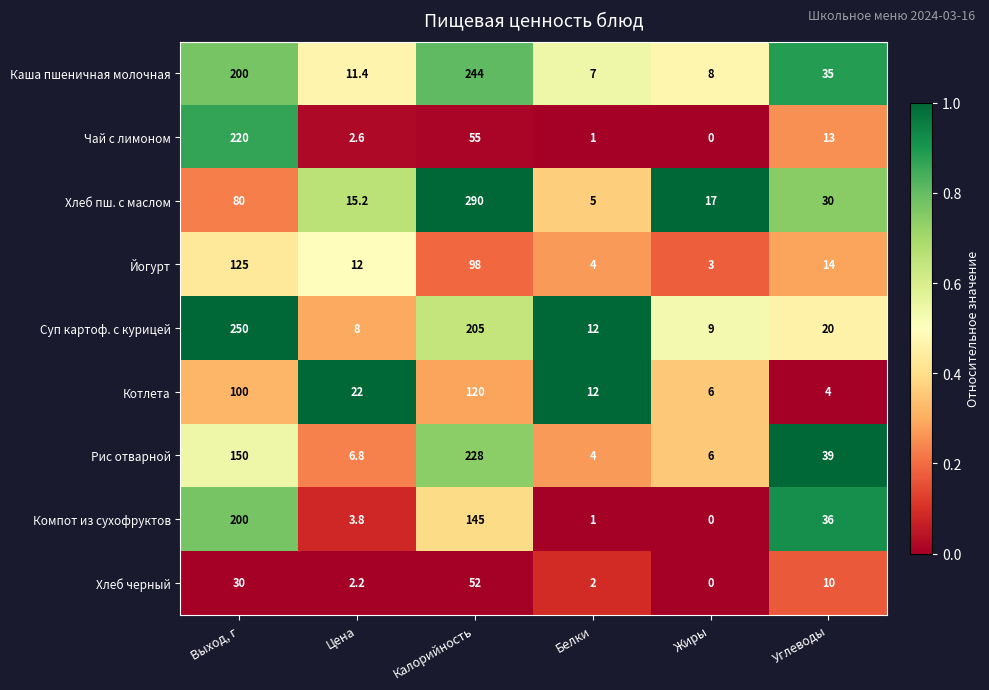

List the series in order of their peak value, highest first.

Хлеб пш. с маслом, Суп картоф. с курицей, Каша пшеничная молочная, Рис отварной, Чай с лимоном, Компот из сухофруктов, Йогурт, Котлета, Хлеб черный